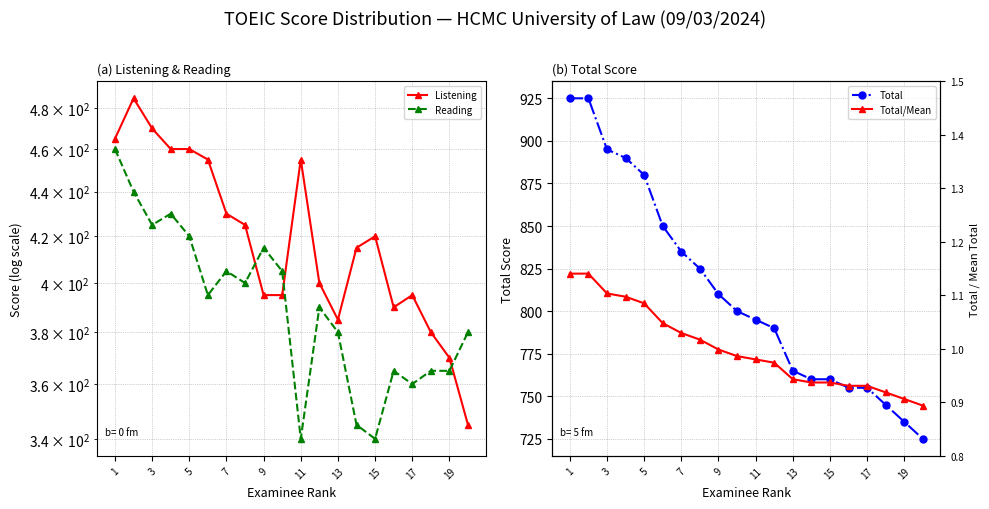

True or false: Listening and Total intersect in this chart.

False